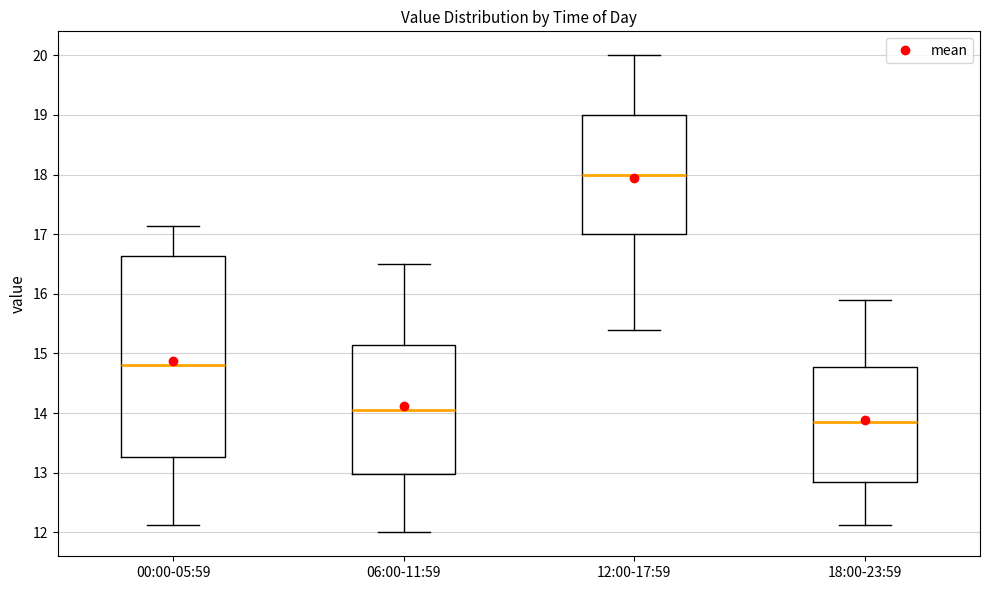

Which box has the lowest median line?

18:00-23:59